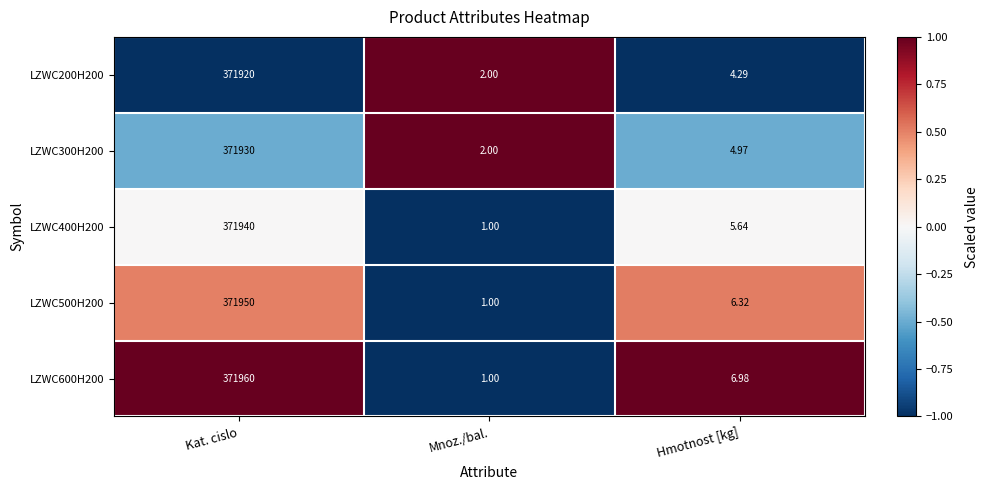

List the labels in order of LZWC200H200 value, largest first.

Kat. cislo, Hmotnost [kg], Mnoz./bal.